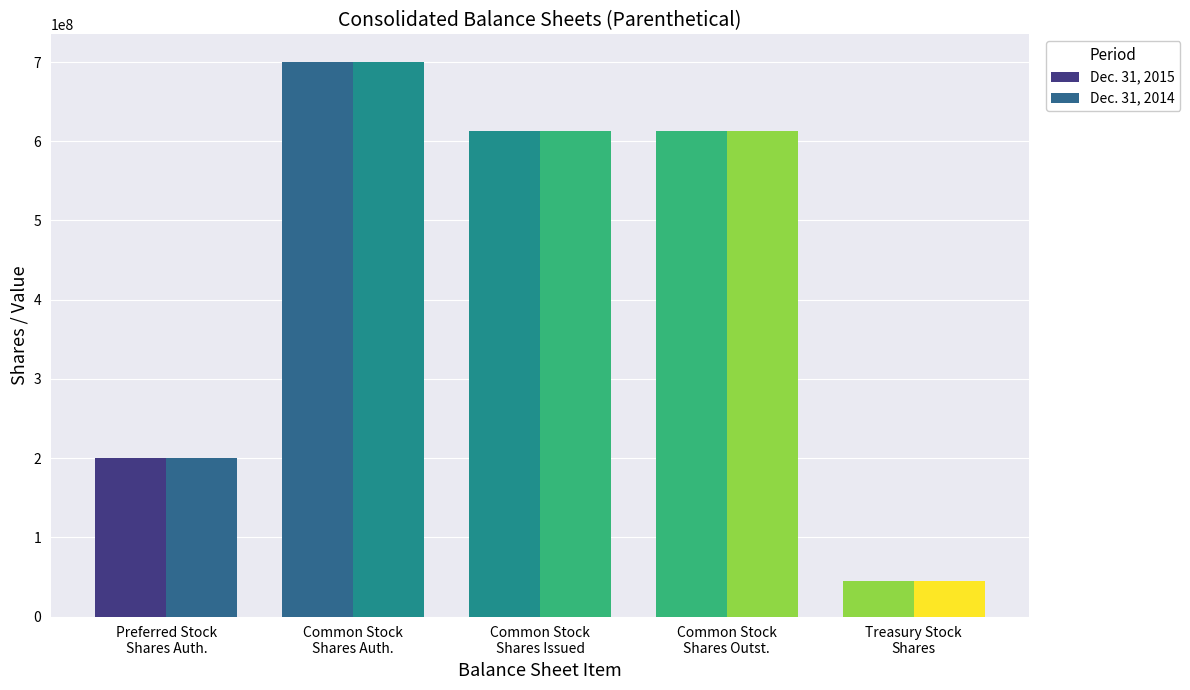

Count the number of data series in this chart.

2